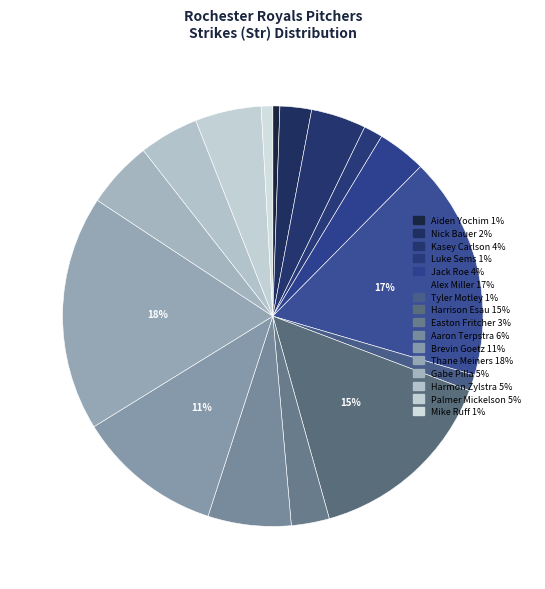

What percentage is the Thane Meiners slice, to the nearest percent?

18%